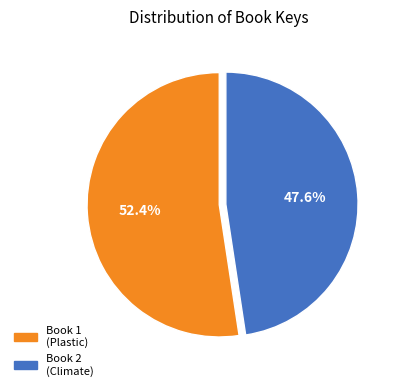

Between Book 1 (Plastic) and Book 2 (Climate), which is larger?

Book 1 (Plastic)